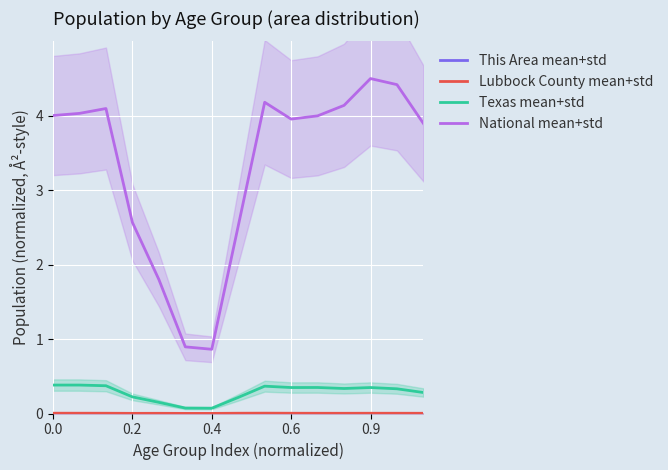

True or false: National mean+std has a value of 4.0 at 0.6.

True